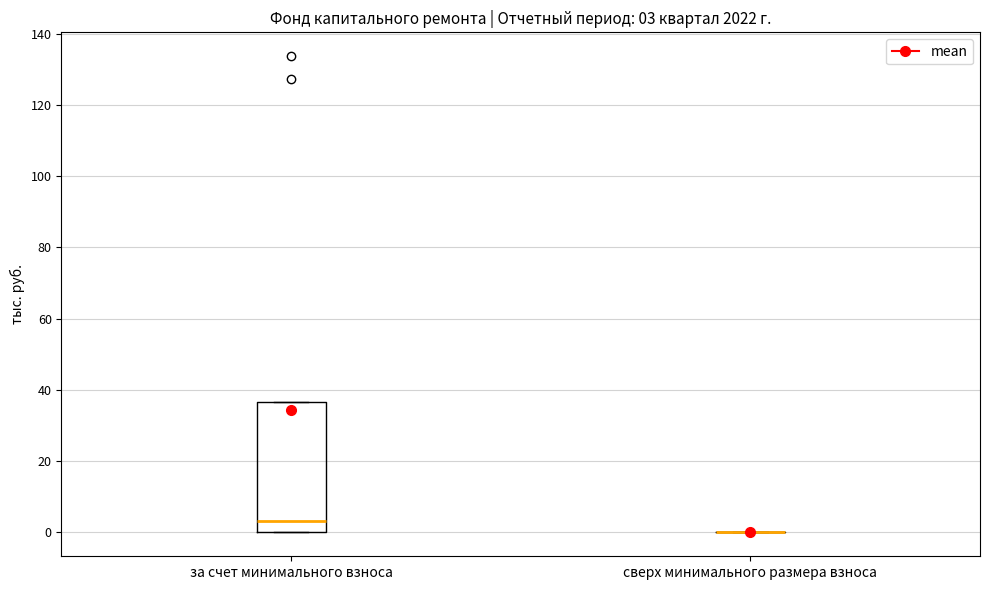

Comparing the boxes themselves (not the whiskers), which one is the tallest?

за счет минимального взноса